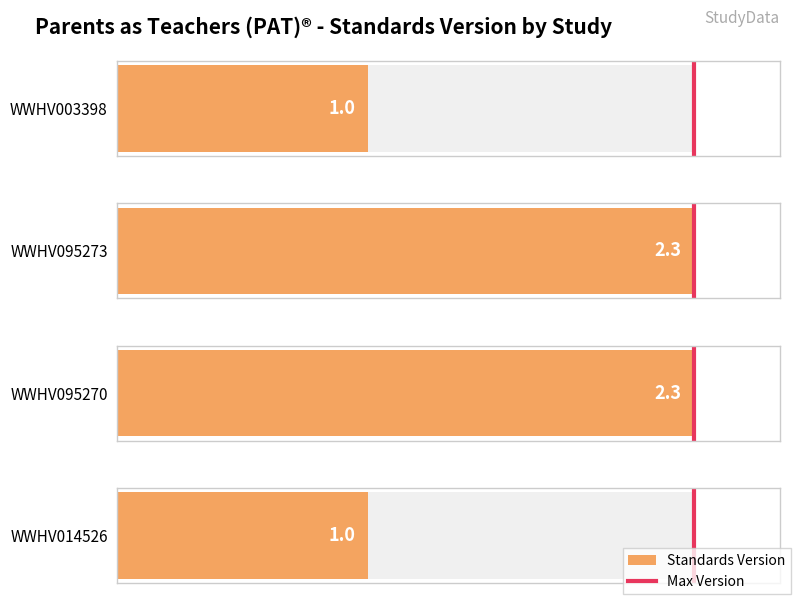

True or false: the data shows 0 at 1.

False